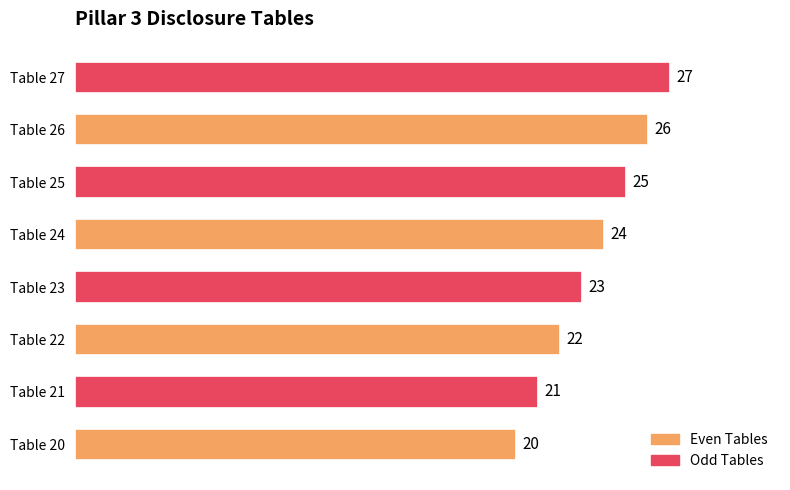

What is the greatest value displayed?

27